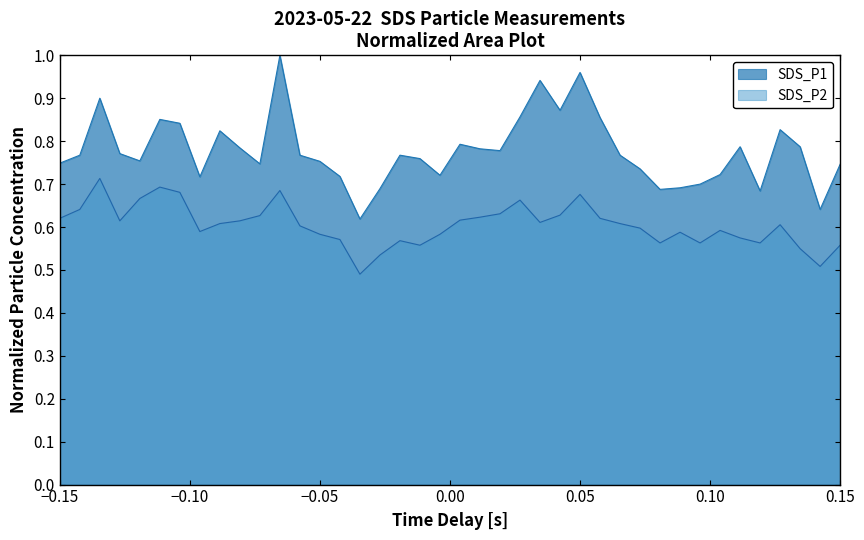

What is the value of the SDS_P1 point at the 10th from the left?

0.8